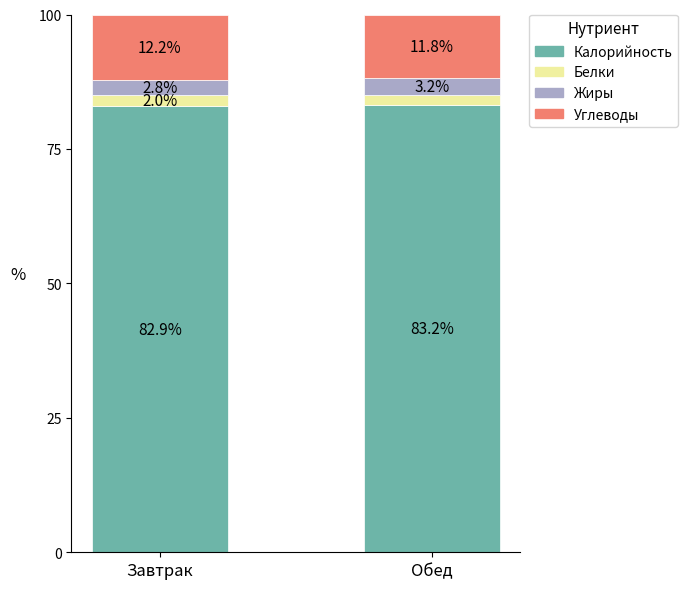

Where does the Калорийность series first go above 83?

Обед